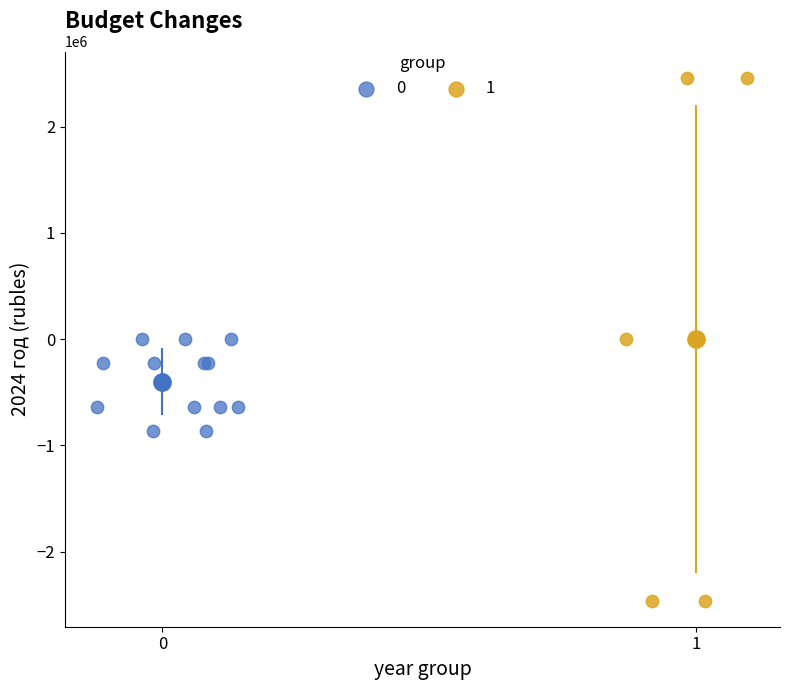

What are all the series names shown in the legend?

0, 1